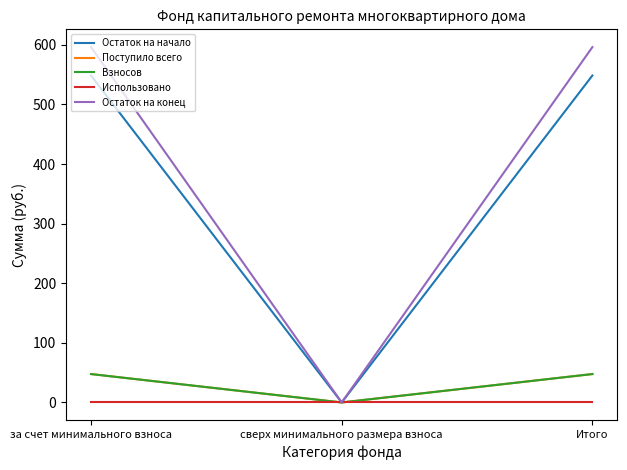

How many lines are shown in the chart?

5